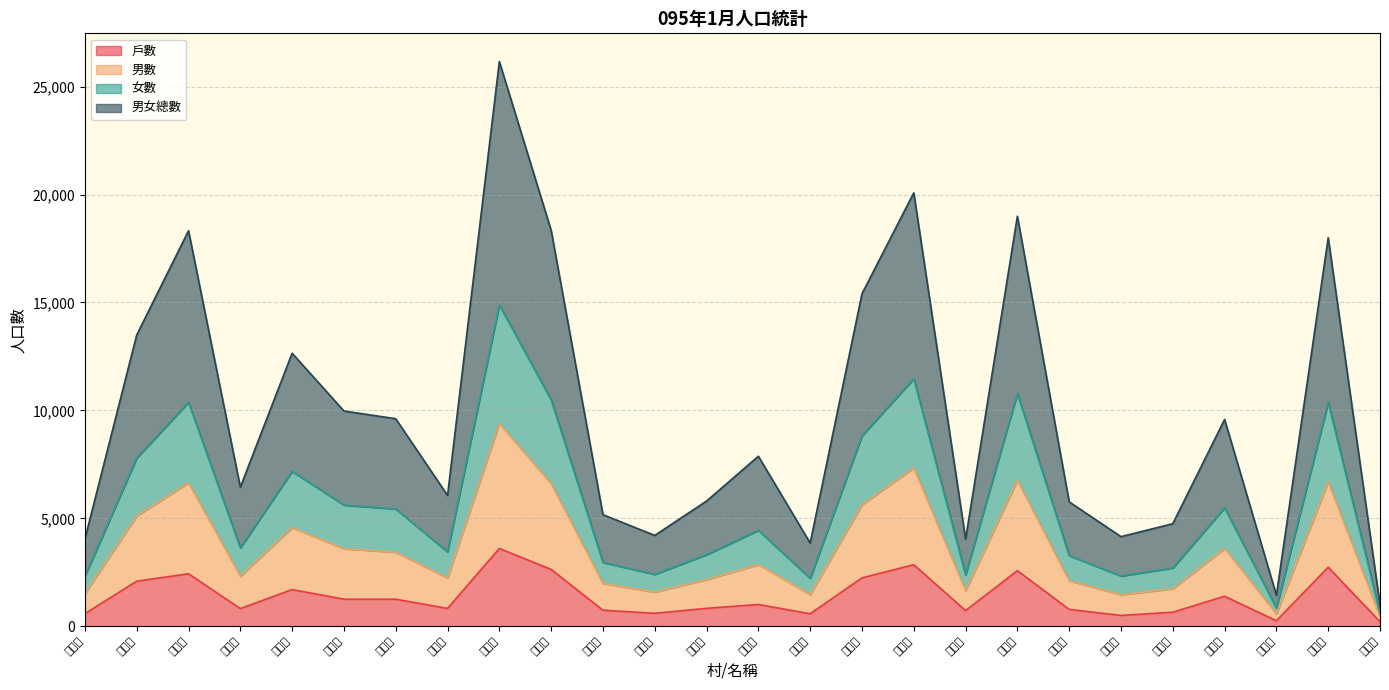

Does the chart display data point markers on the line(s)?

No